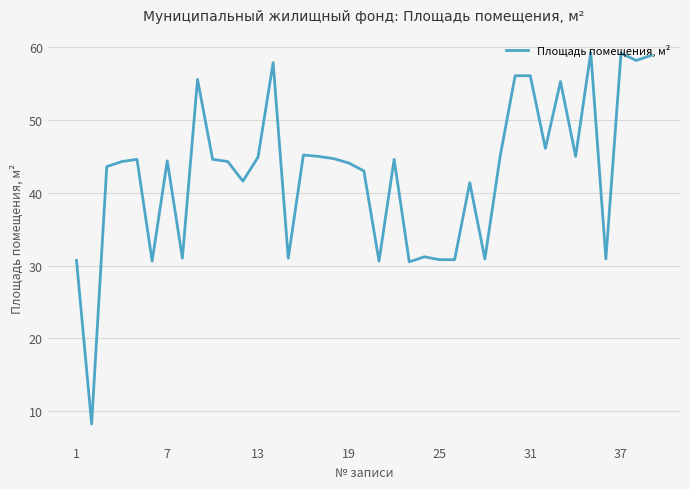

What is the smallest value displayed?

8.2